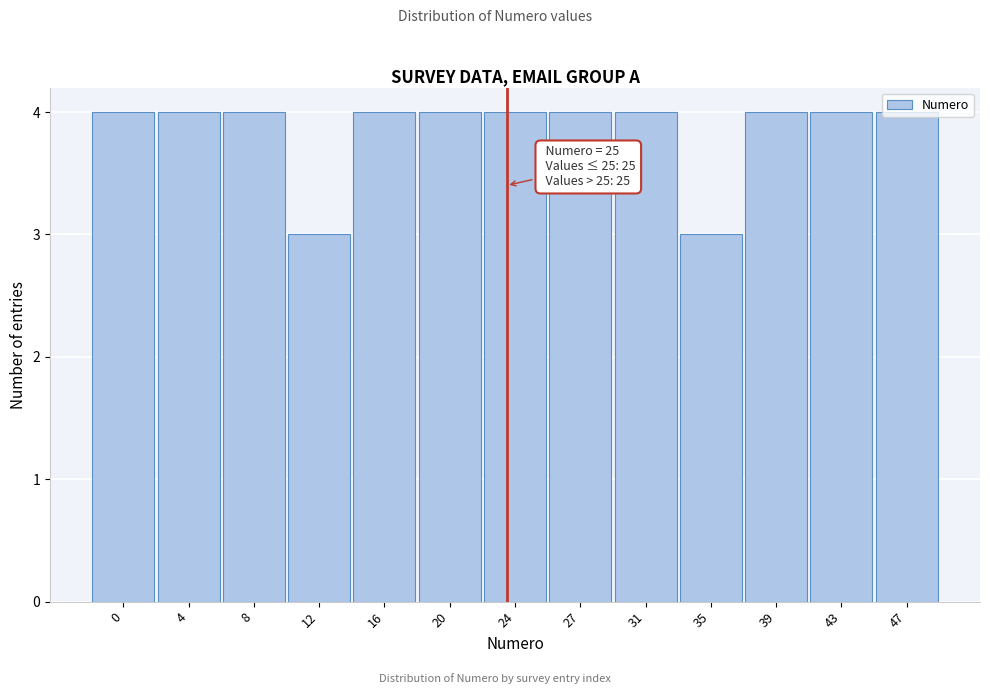

What is the sum of all values?

50